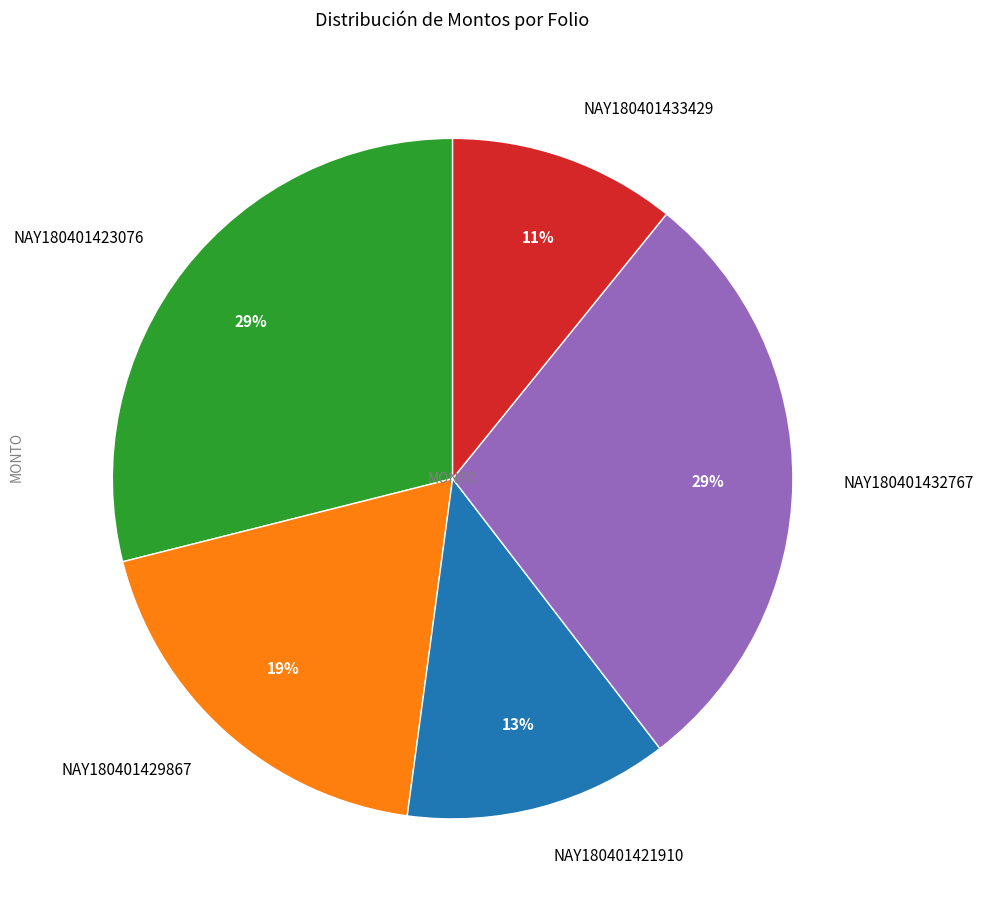

What percentage is the NAY180401423076 slice, to the nearest percent?

29%